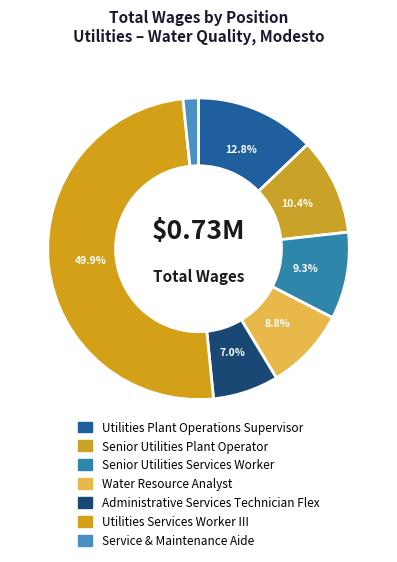

Does Service & Maintenance Aide account for over 50% of the chart?

No